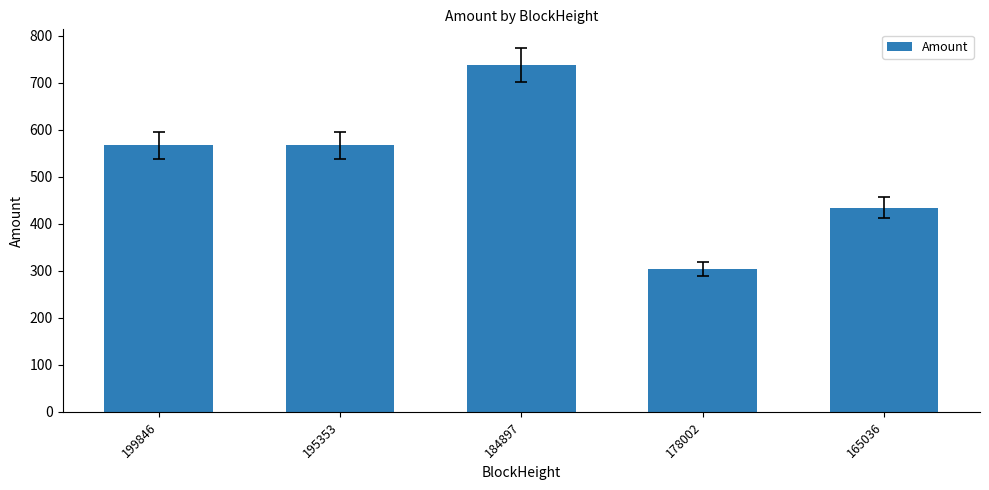

Reading left to right, what are all the values shown in this chart?

199846=567.0	195353=567.0	184897=737.9	178002=304.5	165036=434.4